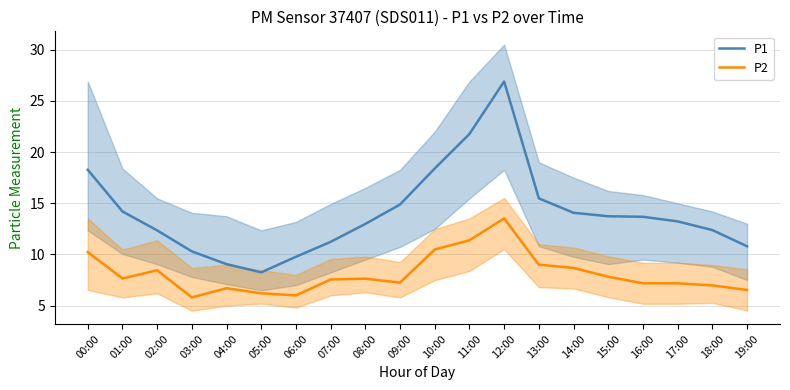

What value does the P2 series have at 14:00?

8.7